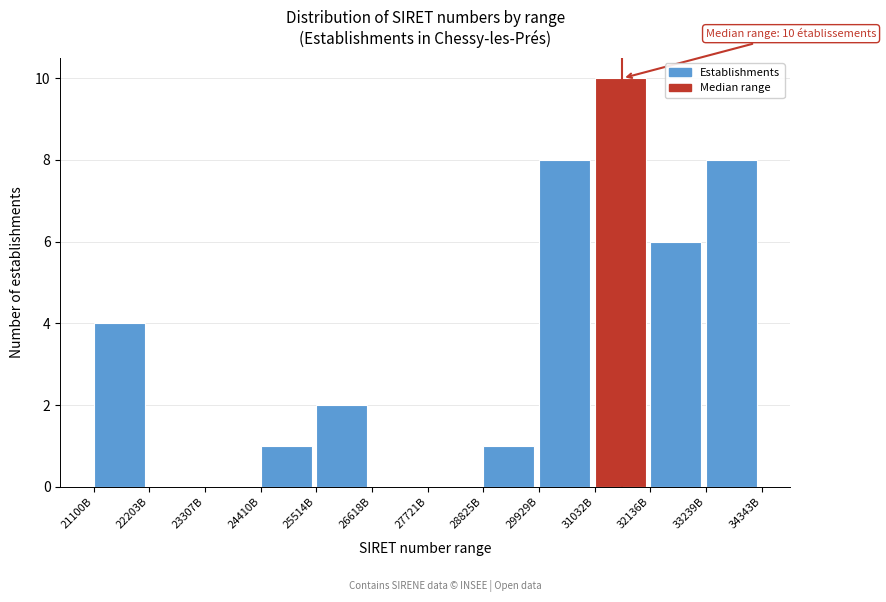

Reading left to right, list all the values displayed in this chart.

21100B=4	22203B=0	23307B=0	24410B=1	25514B=2	26618B=0	27721B=0	28825B=1	29929B=8	31032B=10	32136B=6	33239B=8